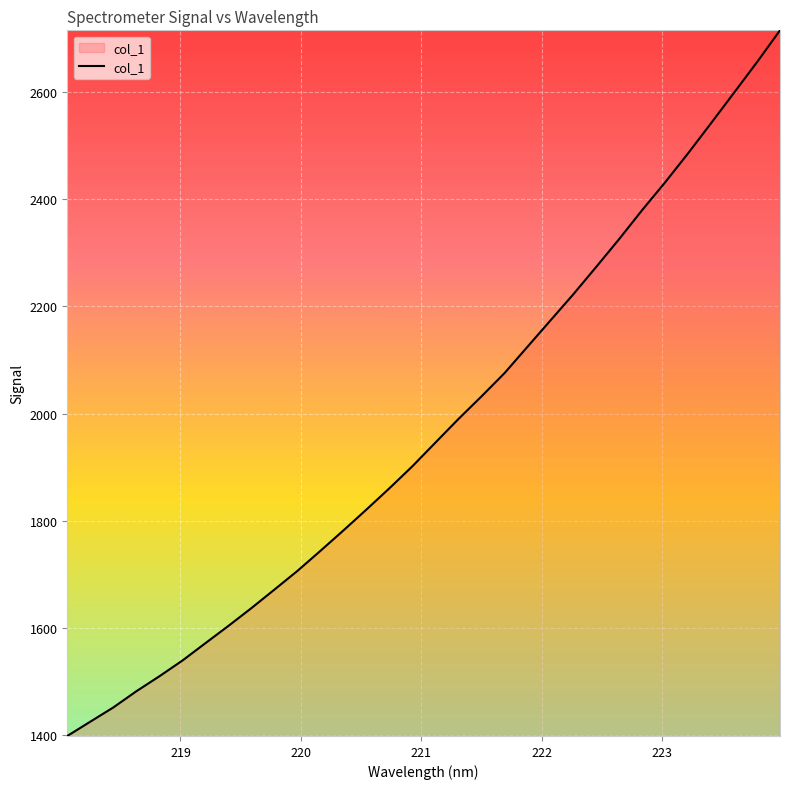

What is the greatest value displayed?

2714.6